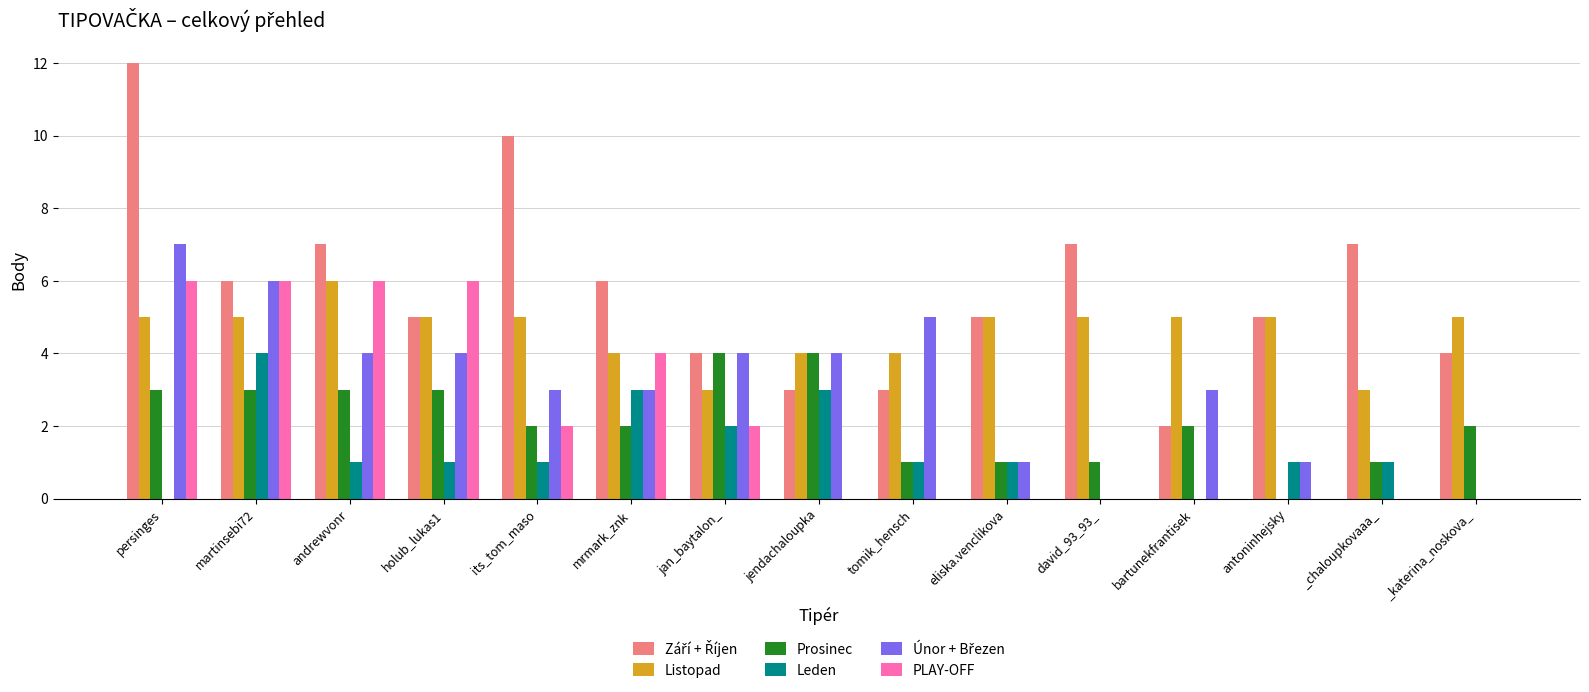

How many categories are shown in the chart?

15